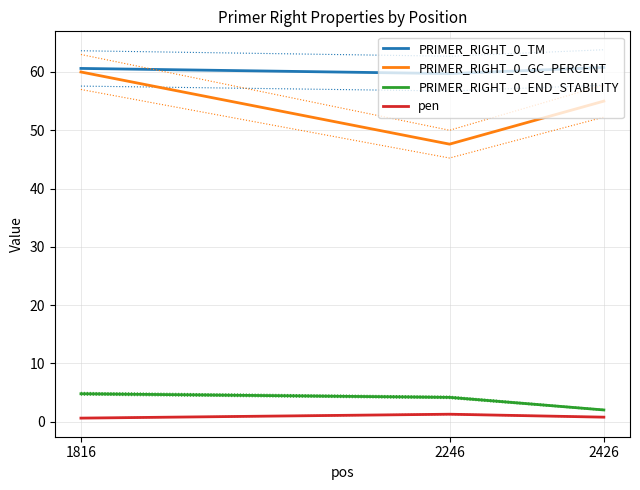

How many data points in PRIMER_RIGHT_0_TM are less than 60?

1